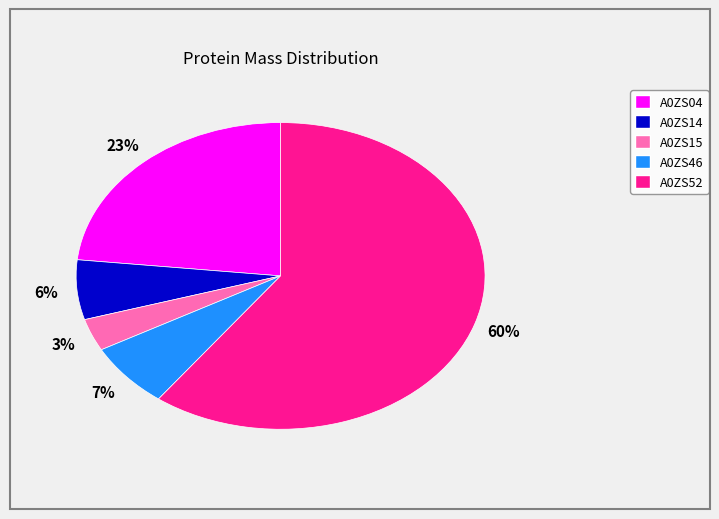

The A0ZS14 slice represents 1% of the pie. True or false?

False